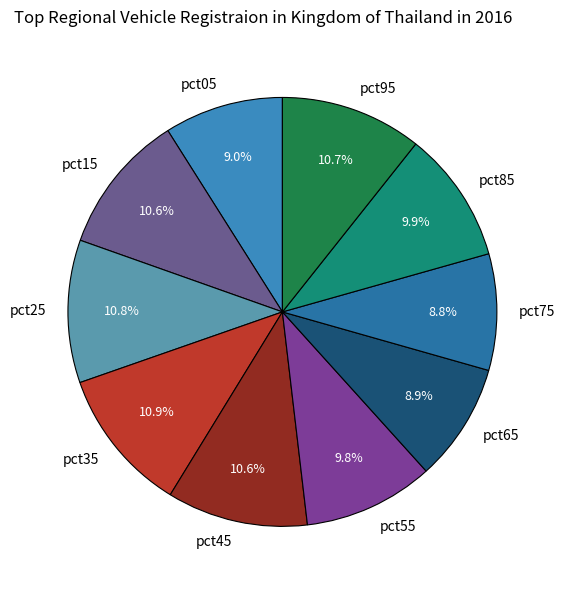

Is it true that pct45 is 11% of the pie?

True